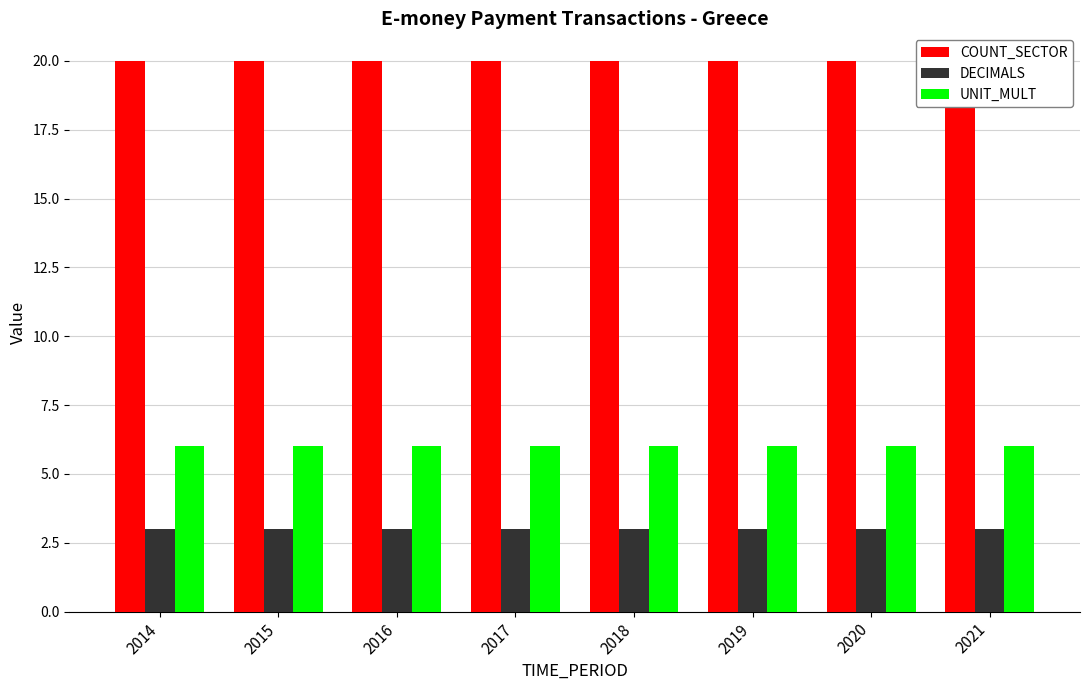

List the series in order of their peak value, lowest first.

DECIMALS, UNIT_MULT, COUNT_SECTOR